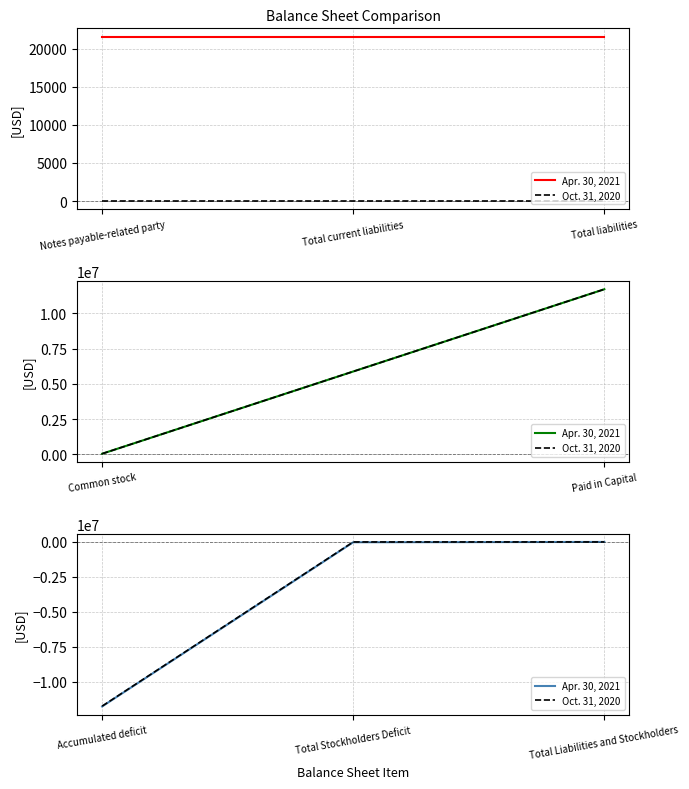

What is the average value of the Apr. 30, 2021 series?

-3928440